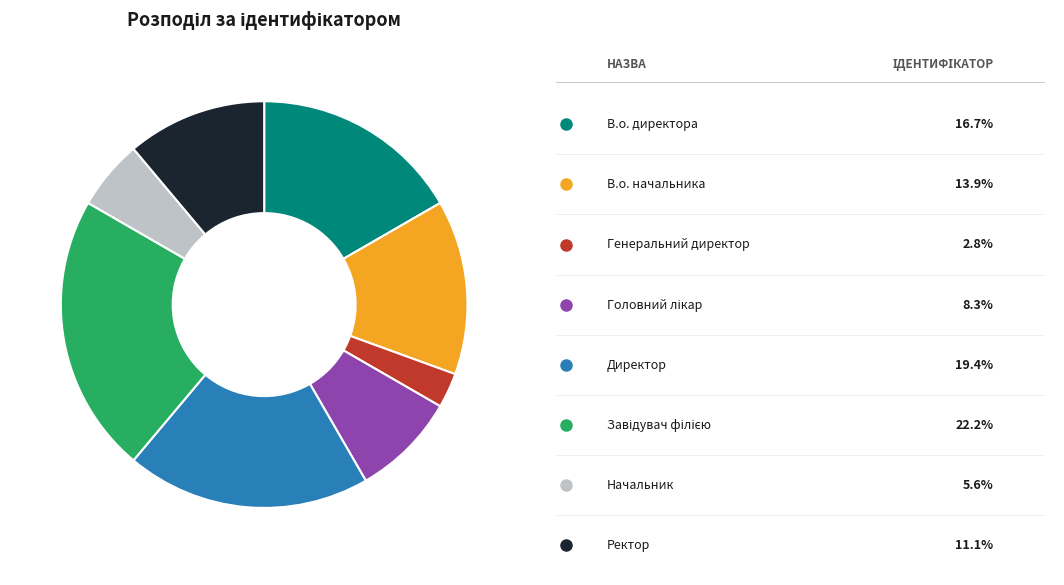

Is there any slice that represents more than half of the pie?

No